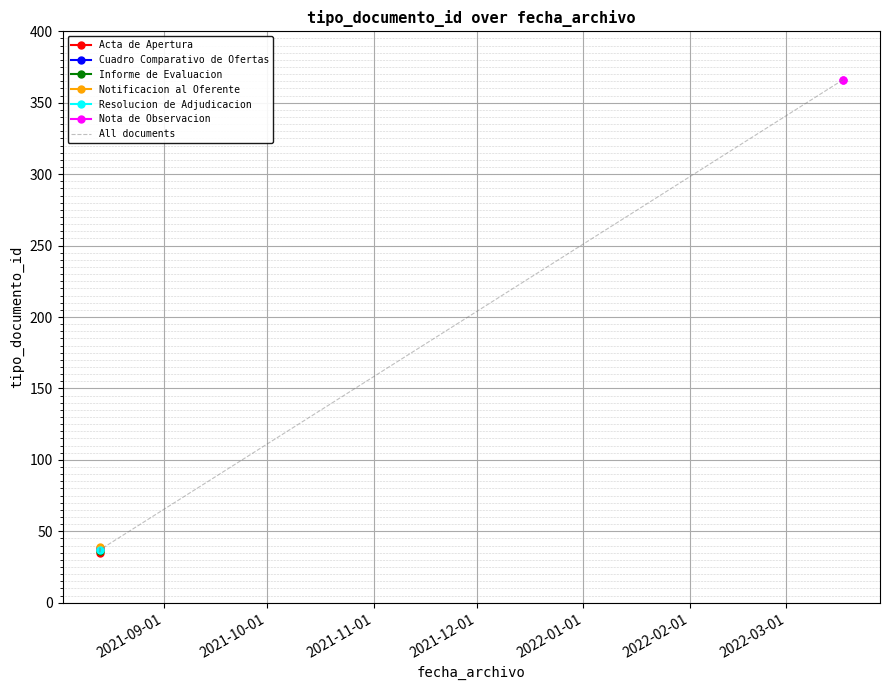

Is it true that the value at 2022-03-17 09:45:25 is 366?

True